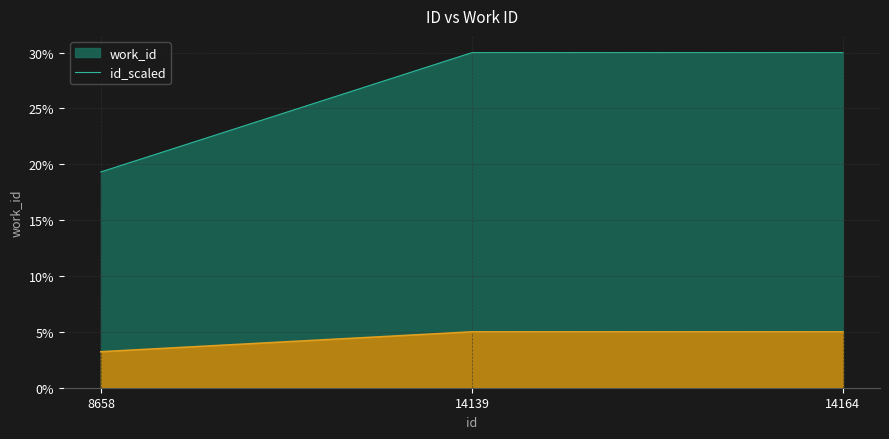

Does the chart display data point markers on the line(s)?

No